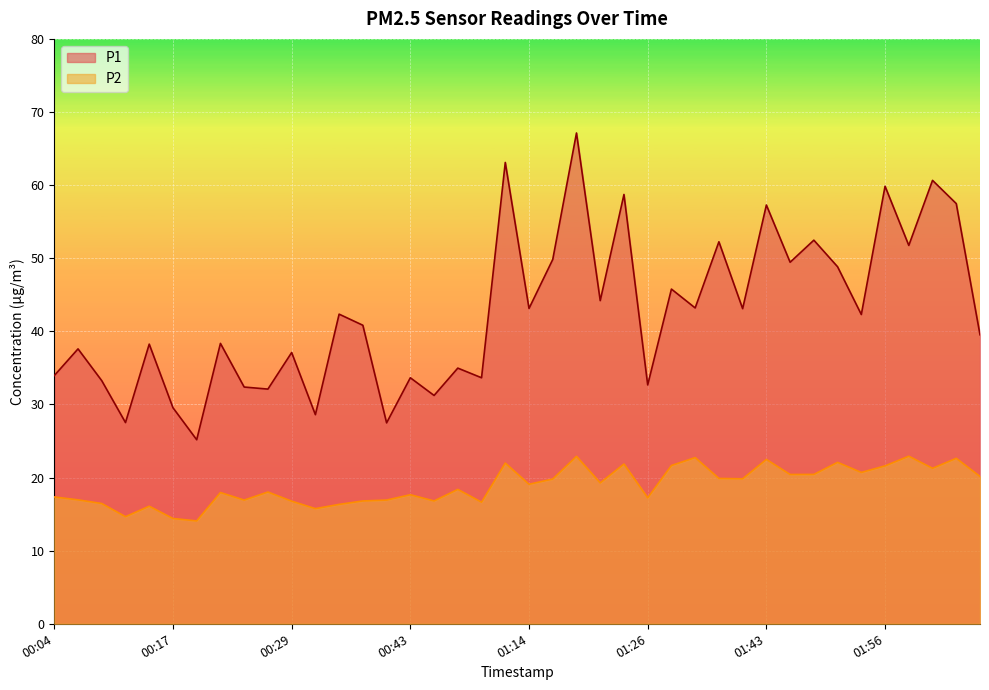

What is the difference between the P2 values at 00:53 and 01:56?

0.4